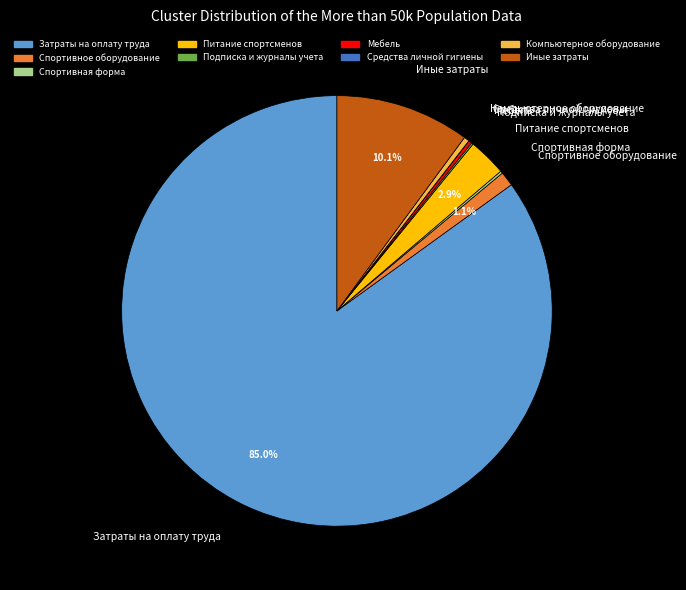

What is the majority slice?

Затраты на оплату труда